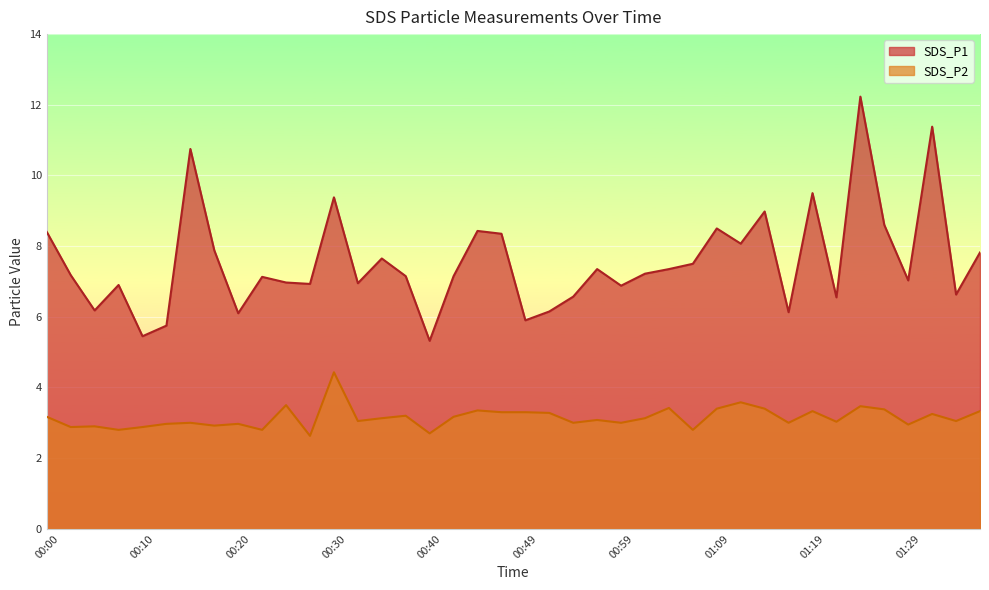

What is the difference between the highest and lowest values at 00:32?

3.9